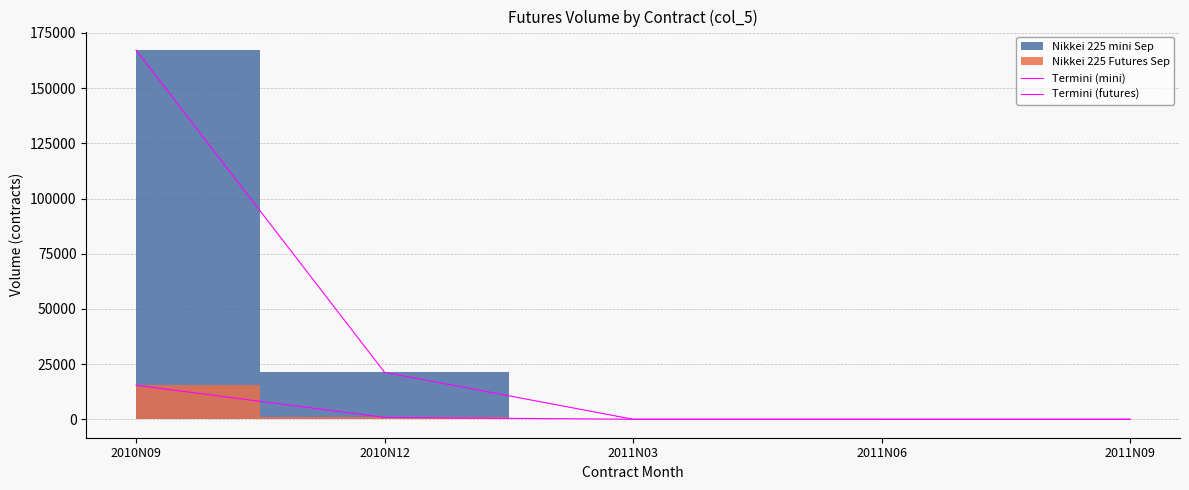

Where do Termini (mini) and Termini (futures) first cross each other?

2010N12 and 2011N03